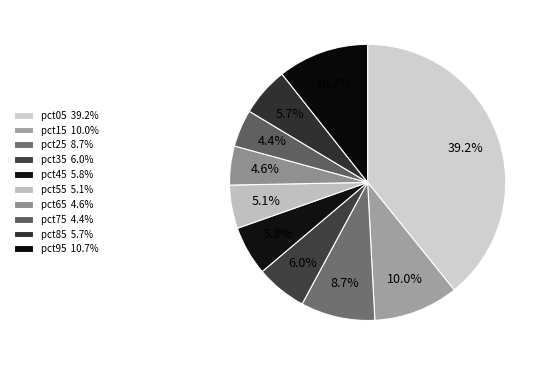

How many slices are in this pie chart?

10